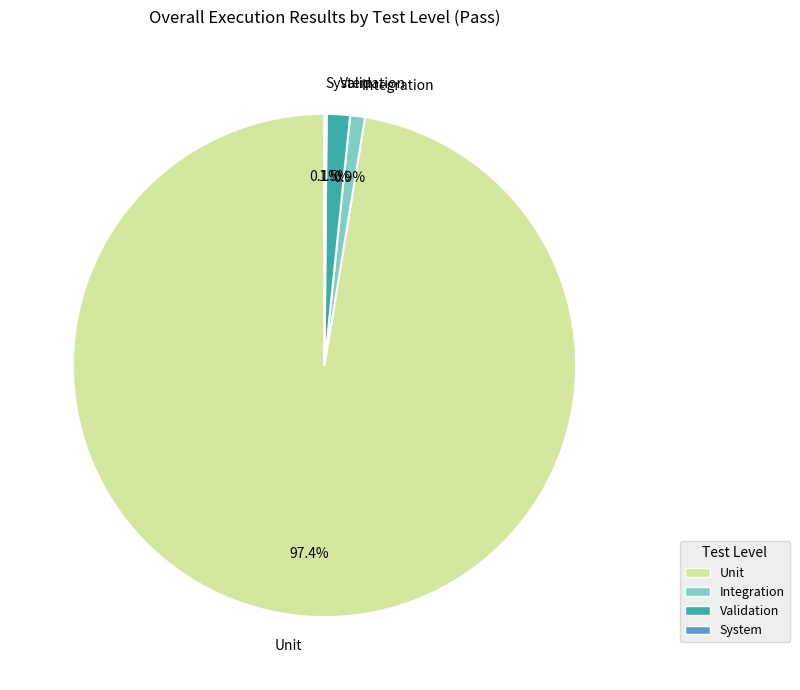

Do Validation and Unit together represent more than half of the pie?

Yes